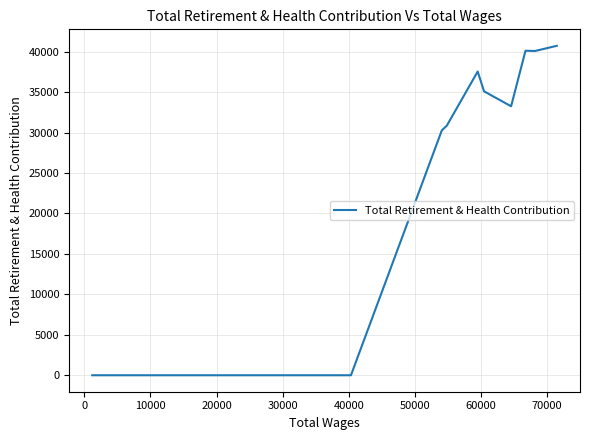

Does the chart display data point markers on the line(s)?

No